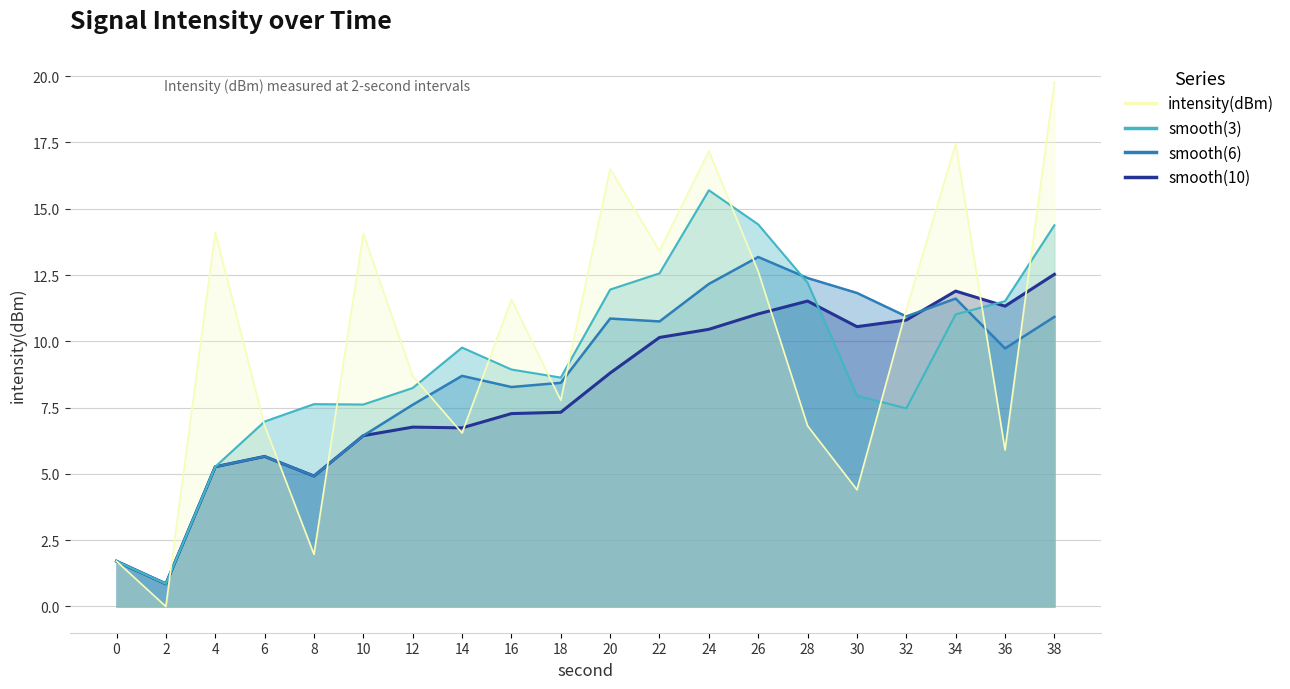

How many data points are less than 11?

10